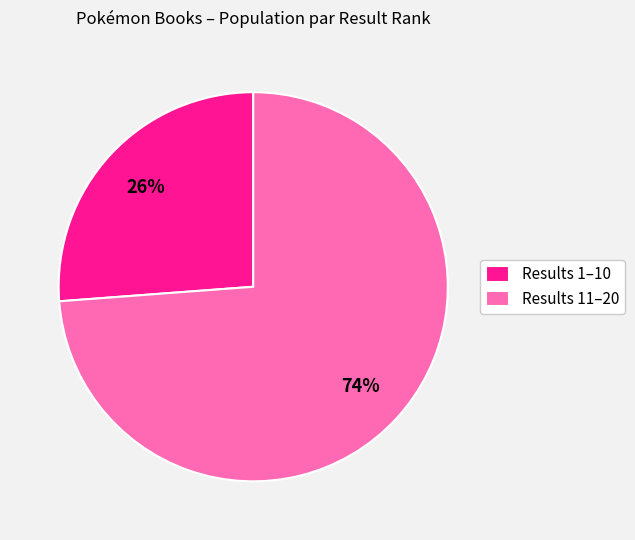

Which category has the biggest portion of the pie?

Results 11–20